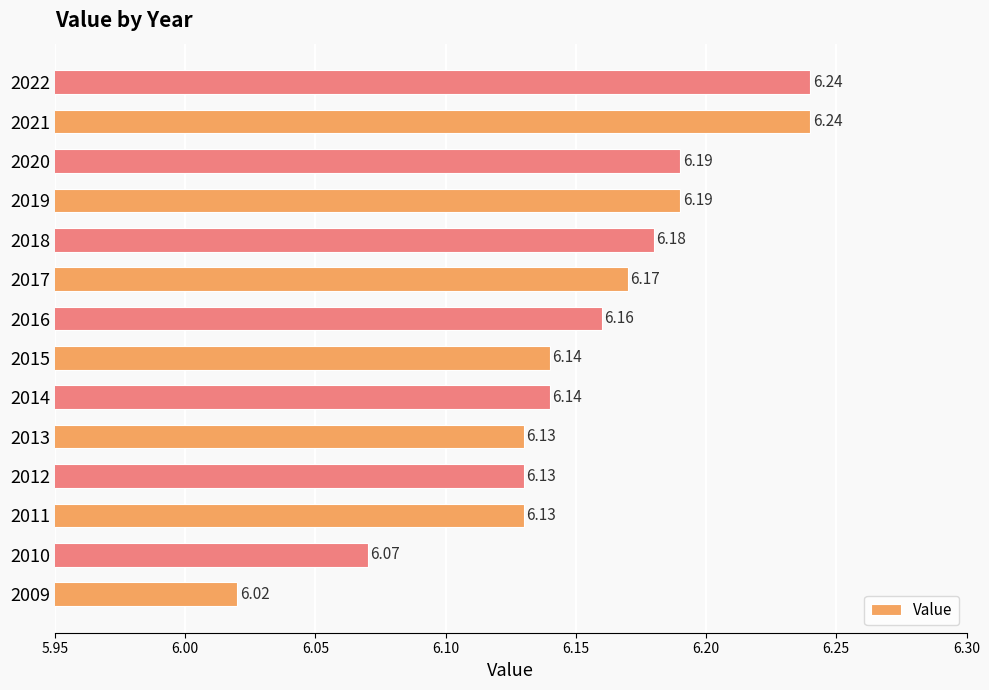

Which has a higher value, 2010 or 2022?

2022